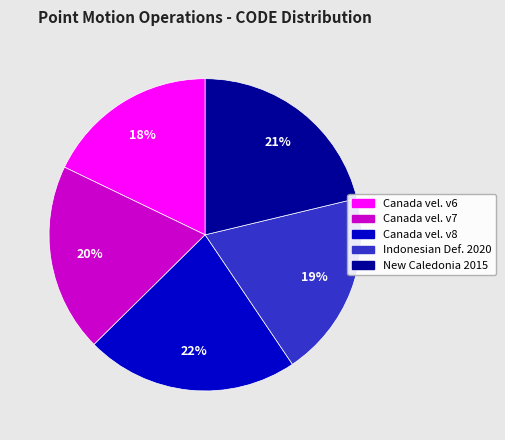

Is there a majority slice in this chart?

No